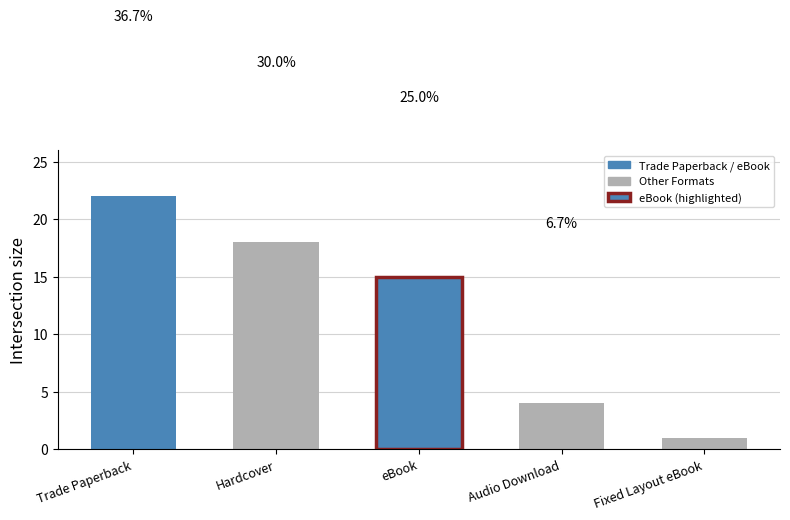

How many categories are shown in the chart?

5